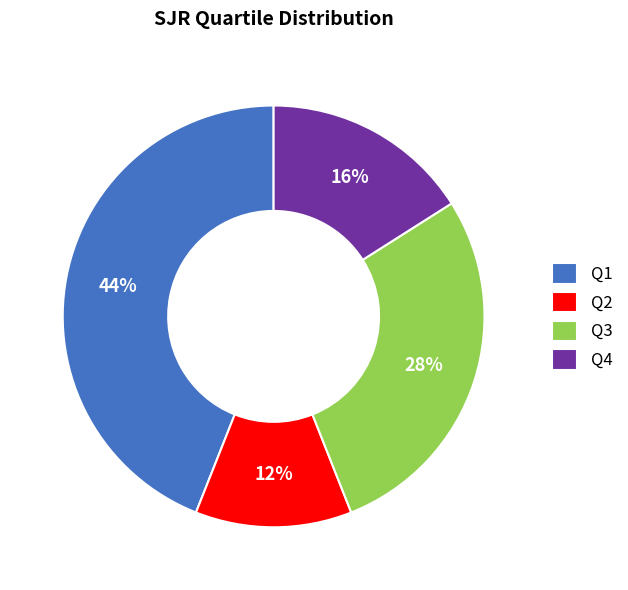

Which category has the smallest portion of the pie?

Q2